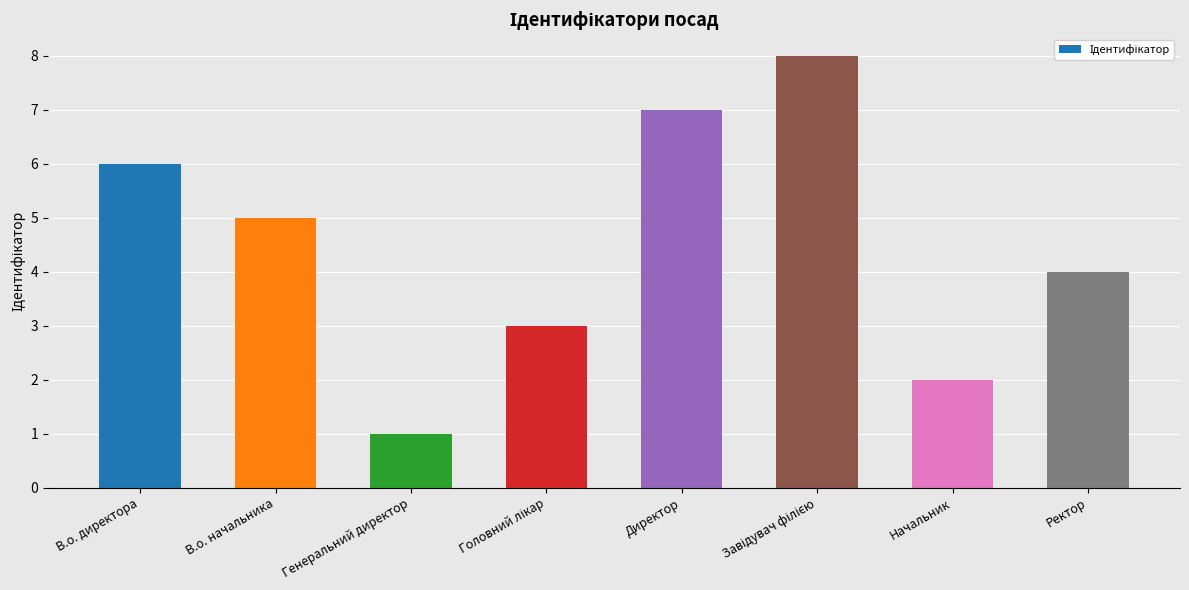

Reading left to right, what are all the values shown in this chart?

6	5	1	3	7	8	2	4